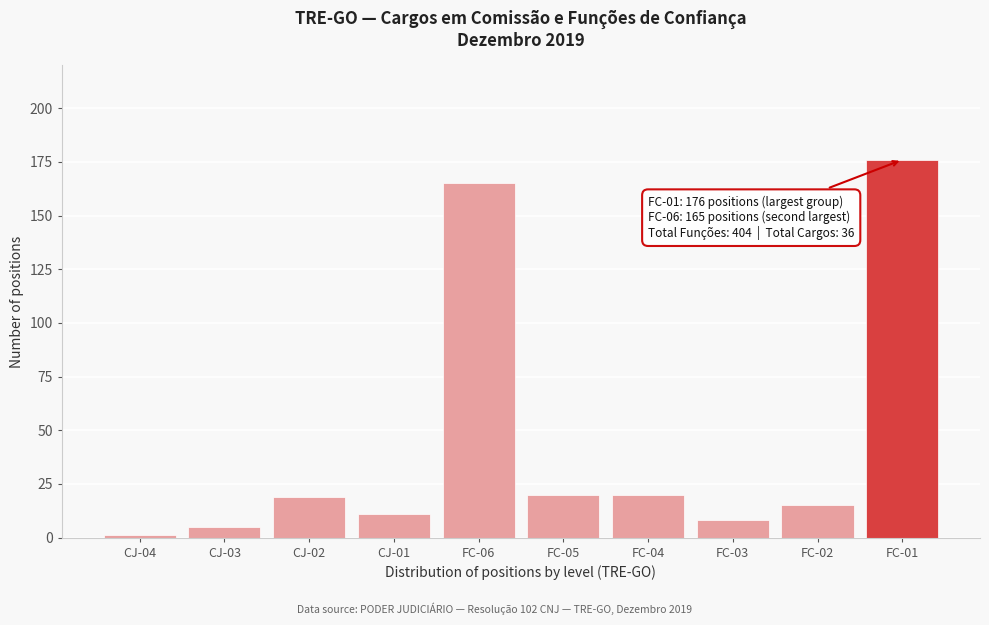

Reading right to left, list all the values displayed in this chart.

176	15	8	20	20	165	11	19	5	1